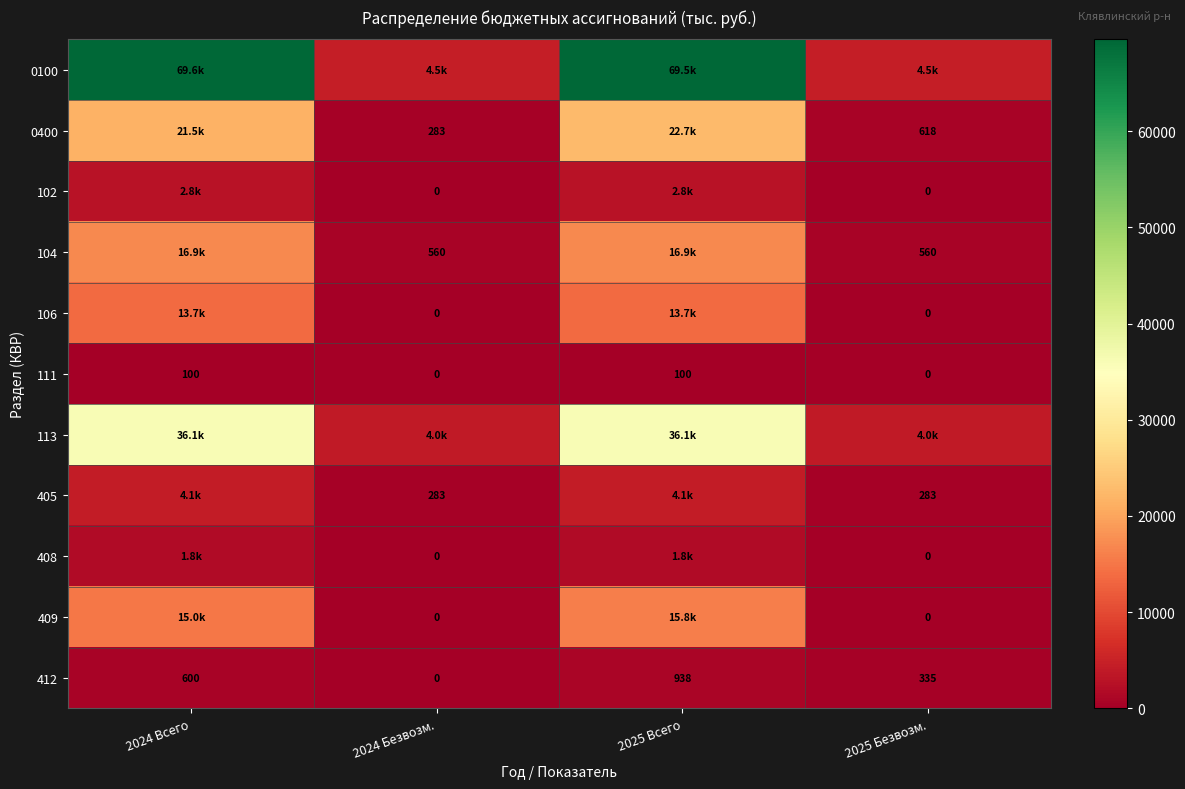

How many data points in 102 are less than 2801?

2